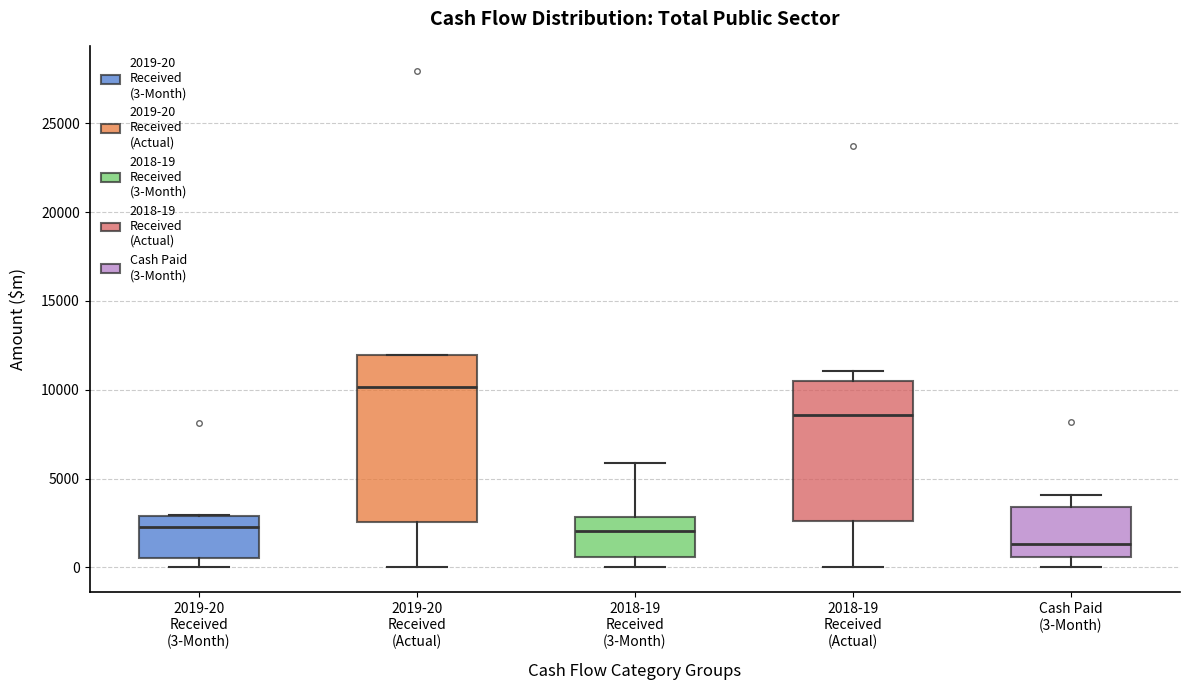

Which box has the lowest median line?

Cash Paid (3-Month)